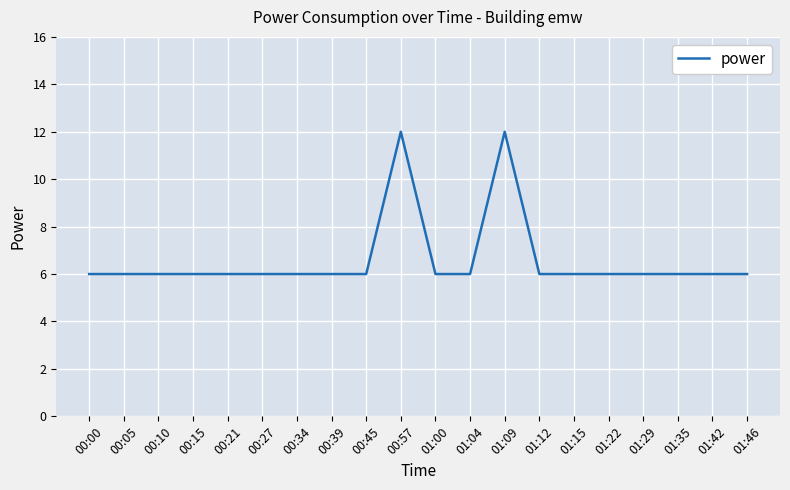

Approximately how many times larger is the value at 00:00 compared to 01:15?

1.0